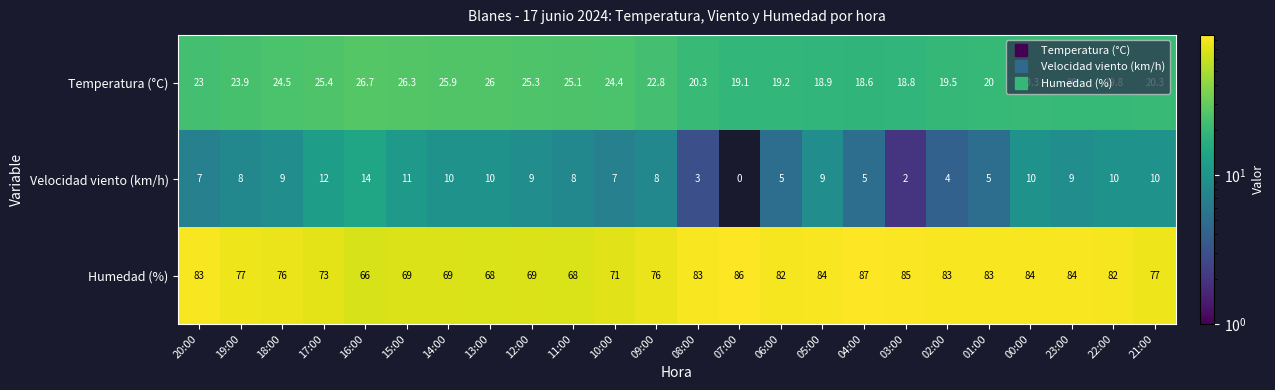

What is the highest value of the Velocidad viento (km/h) series?

14.0